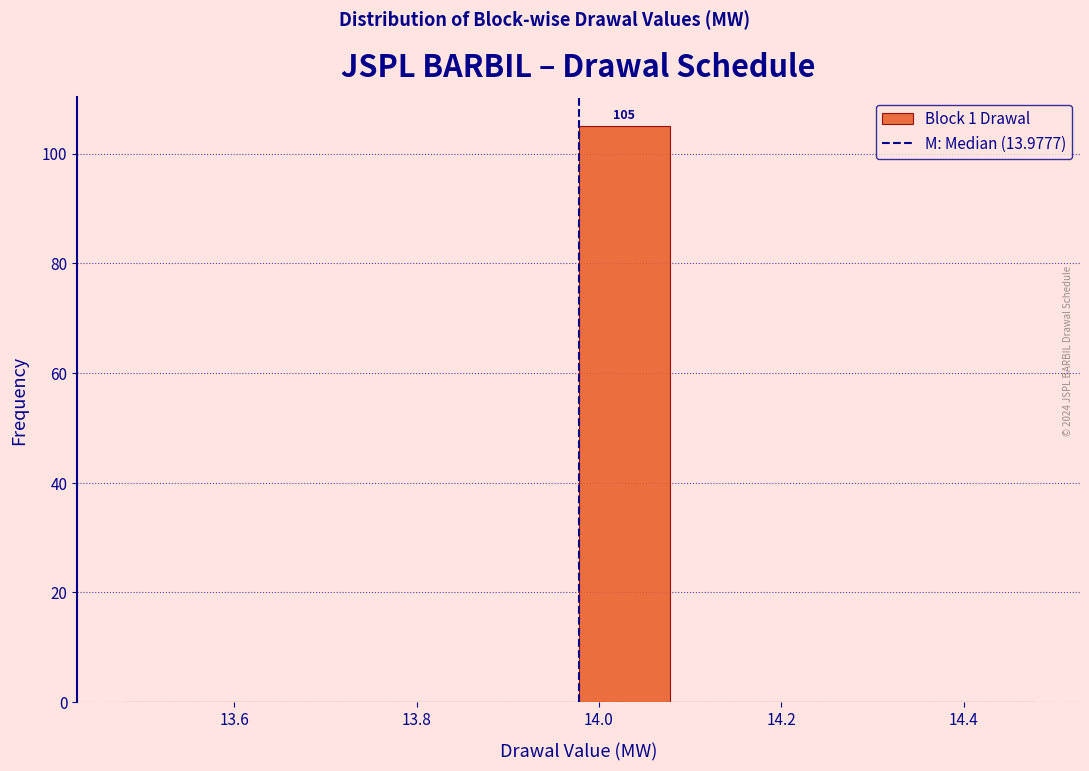

Over which range of the x-axis is the bar tallest?

13.98 to 14.08